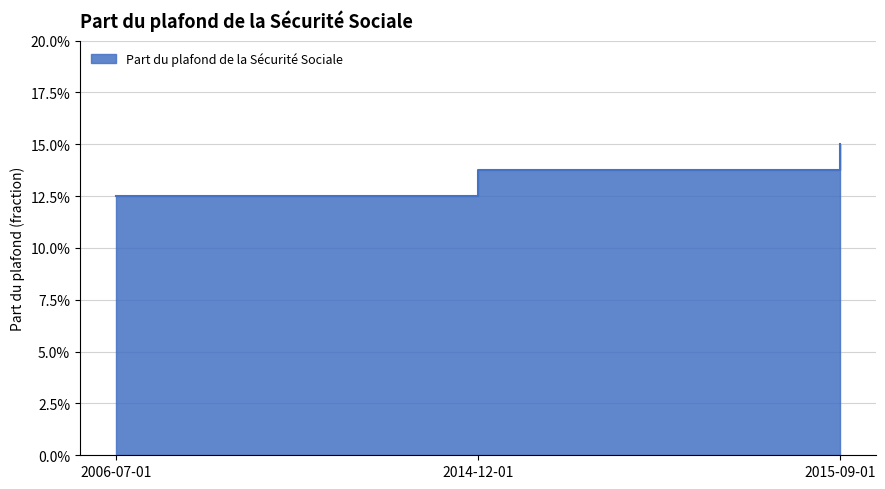

Reading left to right, list all the values displayed in this chart.

0.1	0.1	0.1